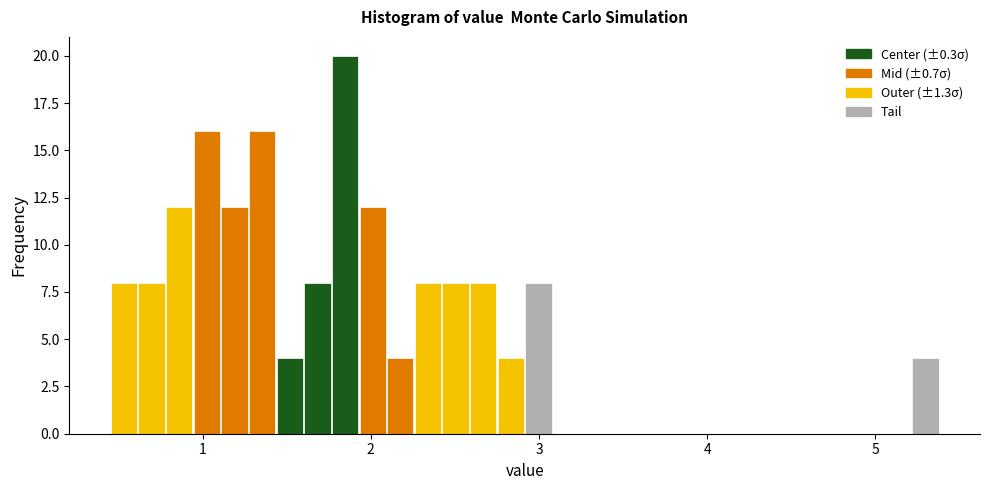

Read against the x-axis, roughly where is the centre of the tallest bar?

1.8